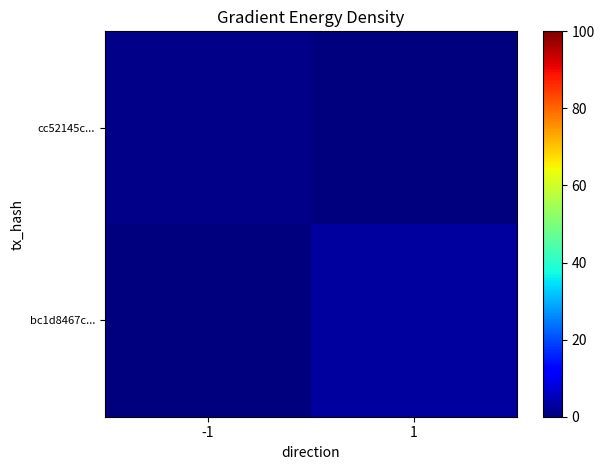

Between -1 and 1, which is larger?

-1